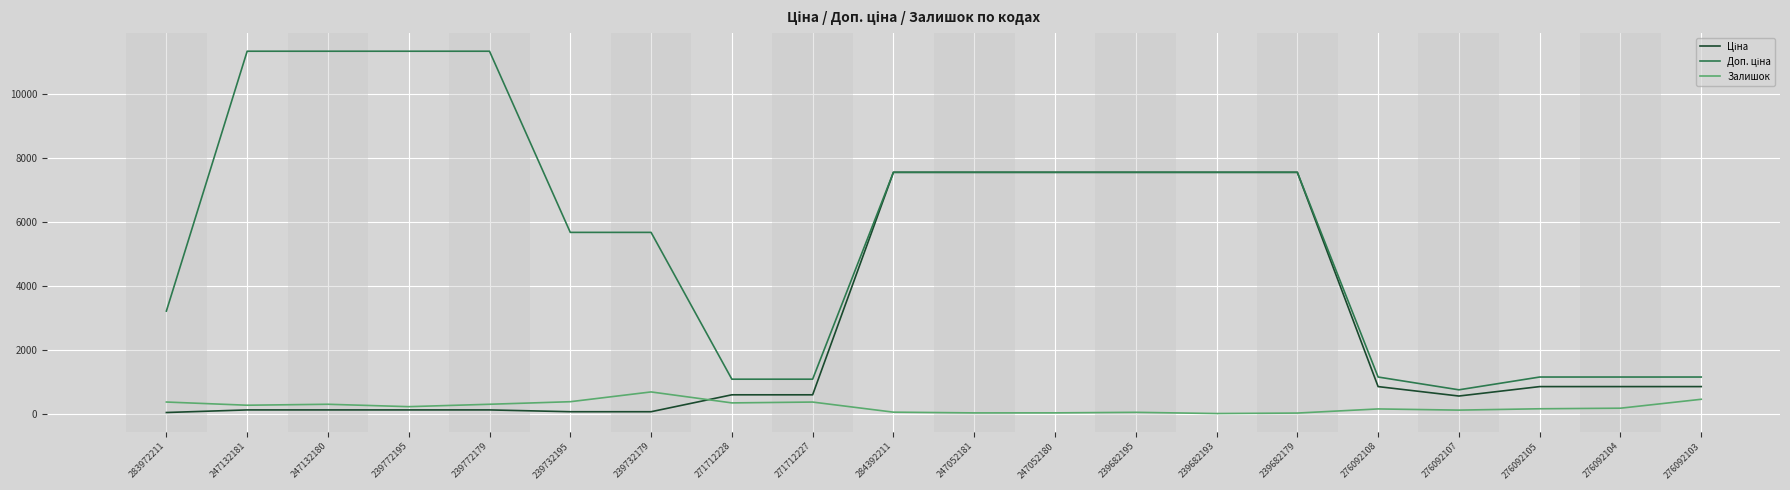

At which category is the sum across all series the highest?

284392211